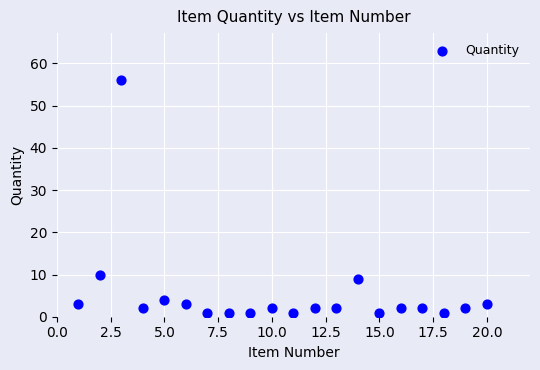

What Y value in the scatter plot is closest to 28?

10